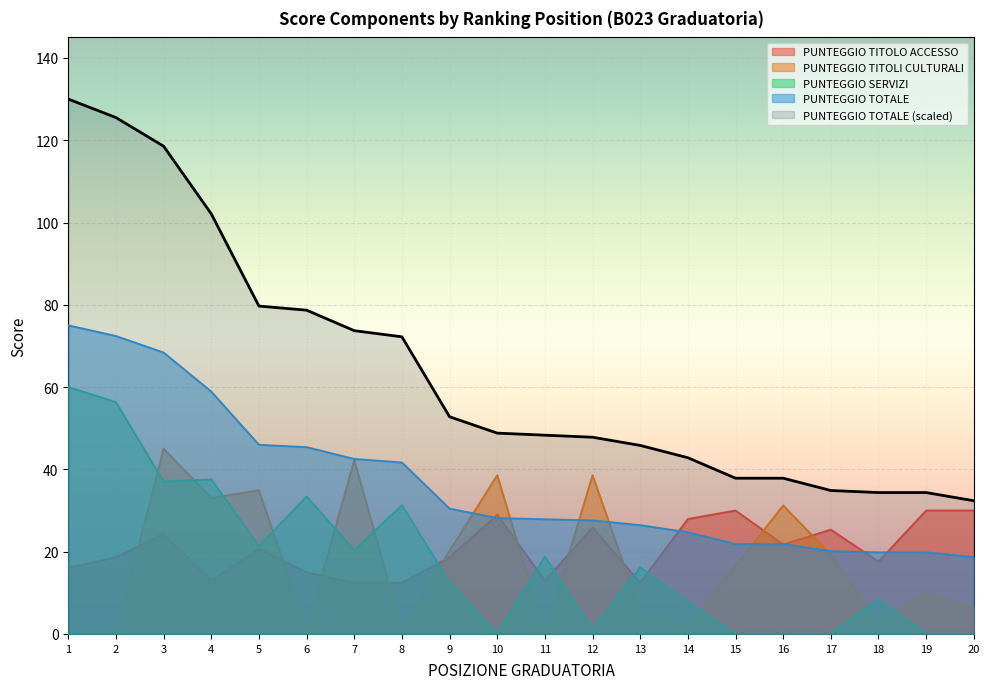

Rank the categories by PUNTEGGIO TOTALE value from lowest to highest.

20, 18, 19, 17, 15, 16, 14, 13, 12, 11, 10, 9, 8, 7, 6, 5, 4, 3, 2, 1